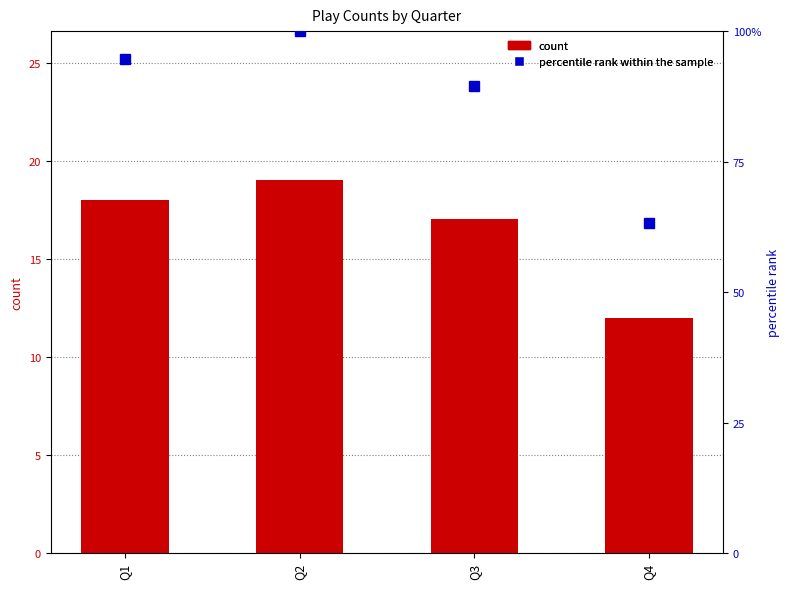

Reading left to right, what are all the values shown in this chart?

count: Q1=18.0	Q2=19.0	Q3=17.0	Q4=12.0
percentile rank within the sample: Q1=94.7	Q2=100.0	Q3=89.5	Q4=63.2